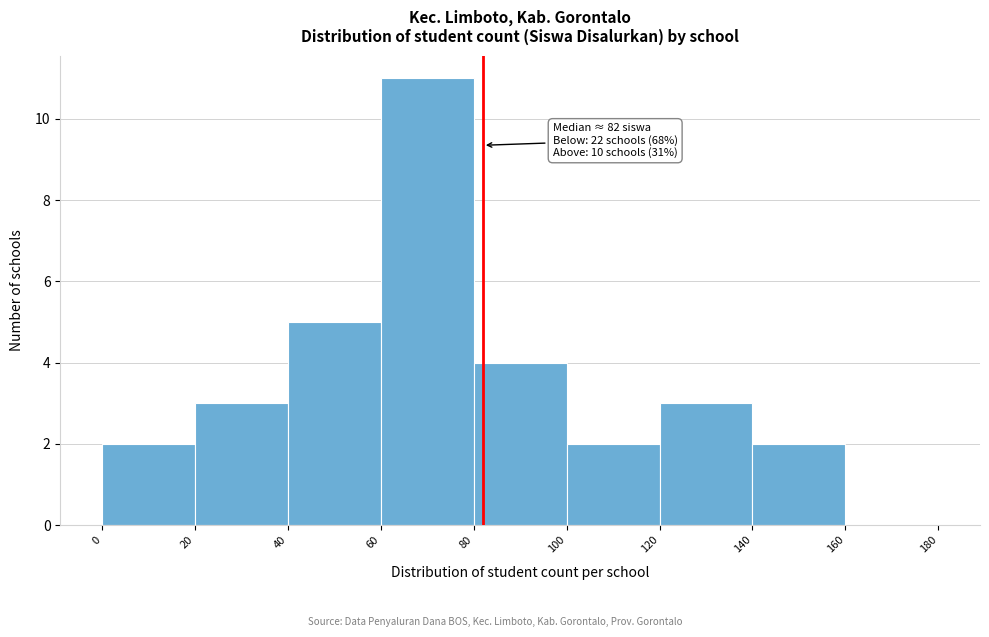

Which range on the x-axis has the tallest bar?

60 to 80